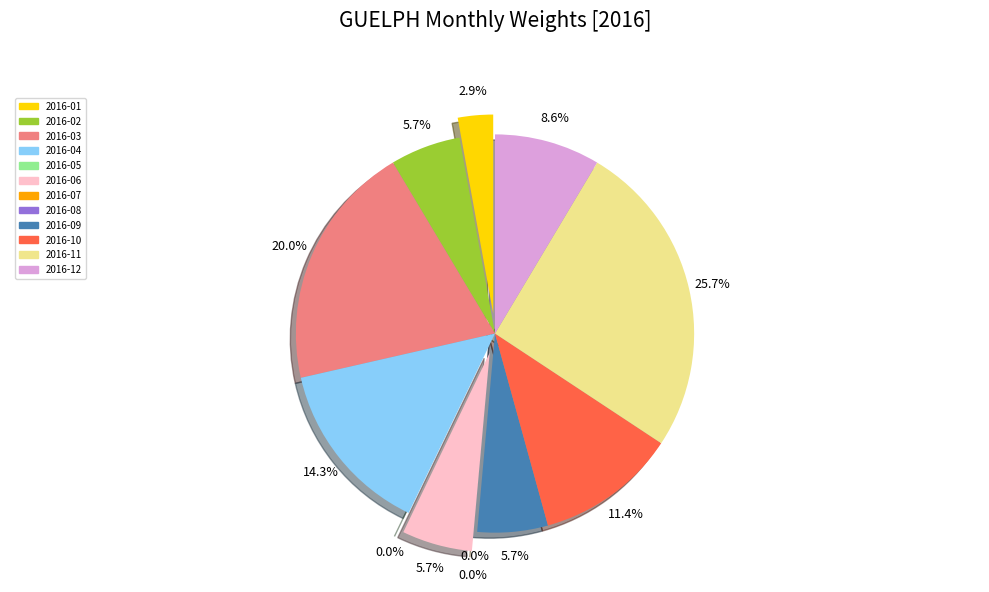

To the nearest percent, what is the difference between the largest and smallest slice percentages?

26%